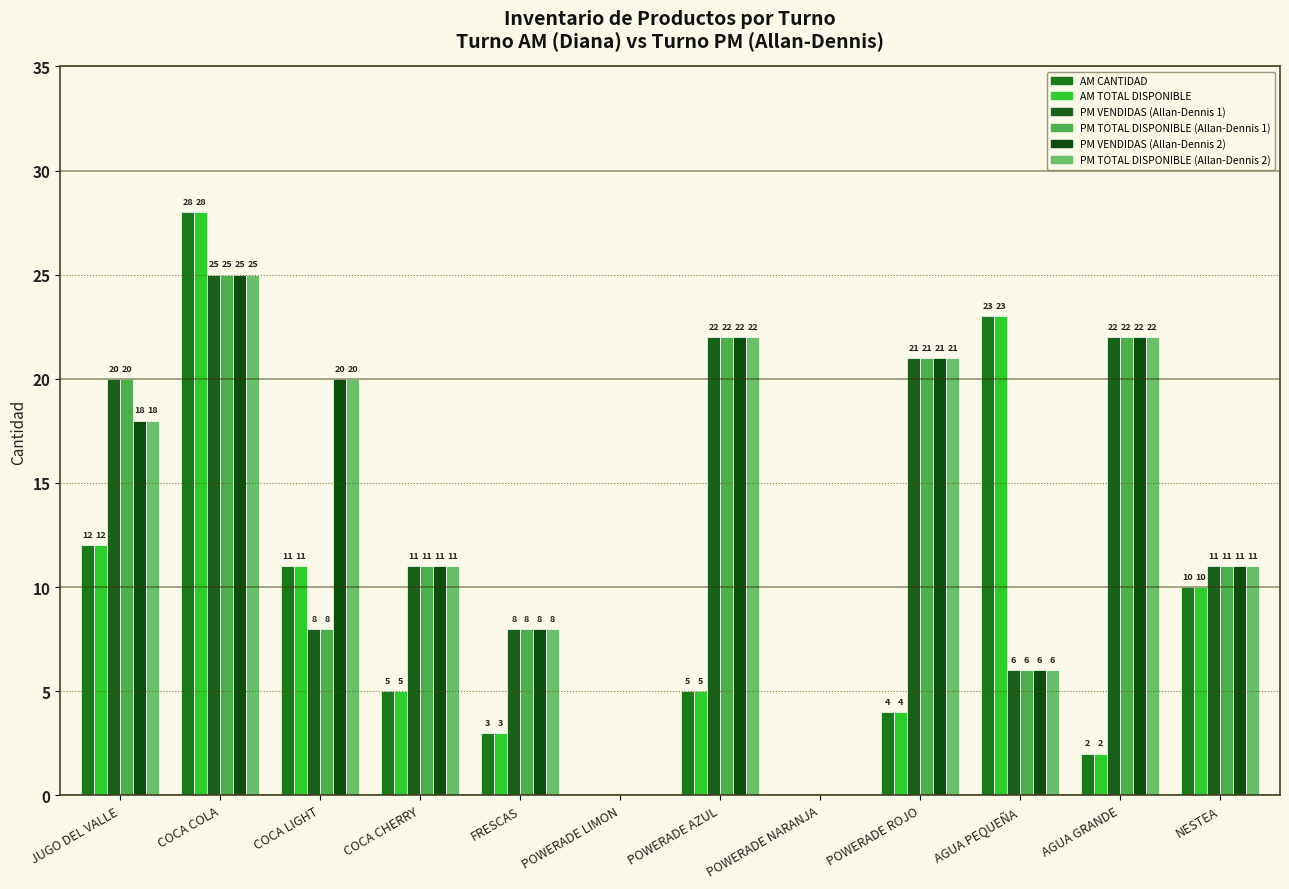

How many distinct data groups are displayed?

6